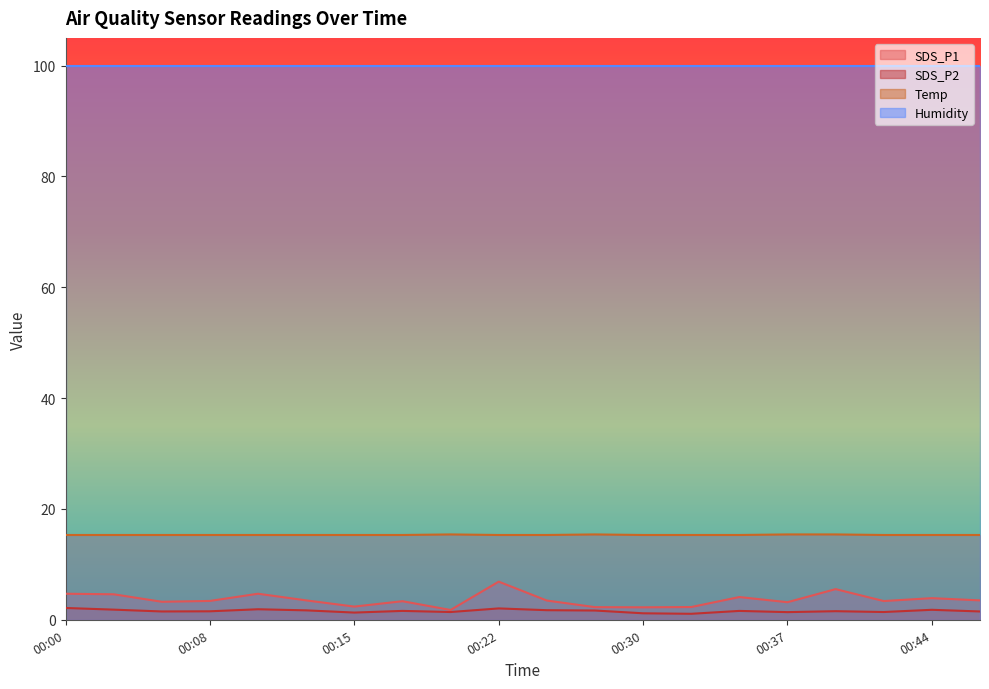

True or false: Temp has a value of 8.3 at 00:08.

False